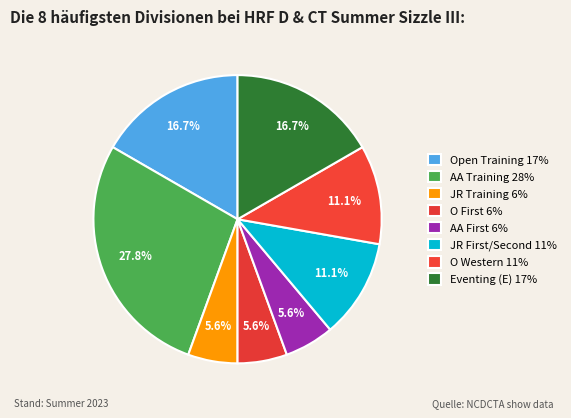

Does any single category account for the majority?

No